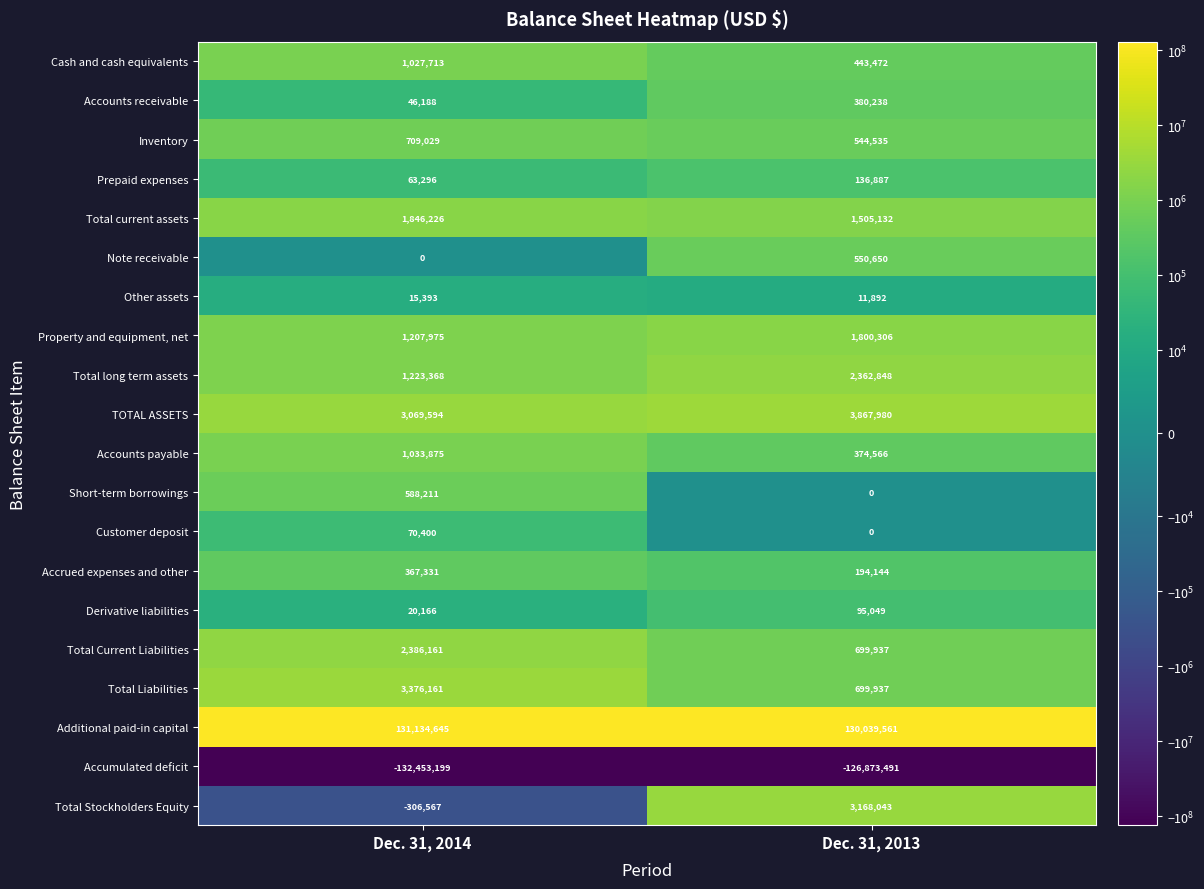

True or false: Accrued expenses and other has a value of 86328 at Dec. 31, 2013.

False